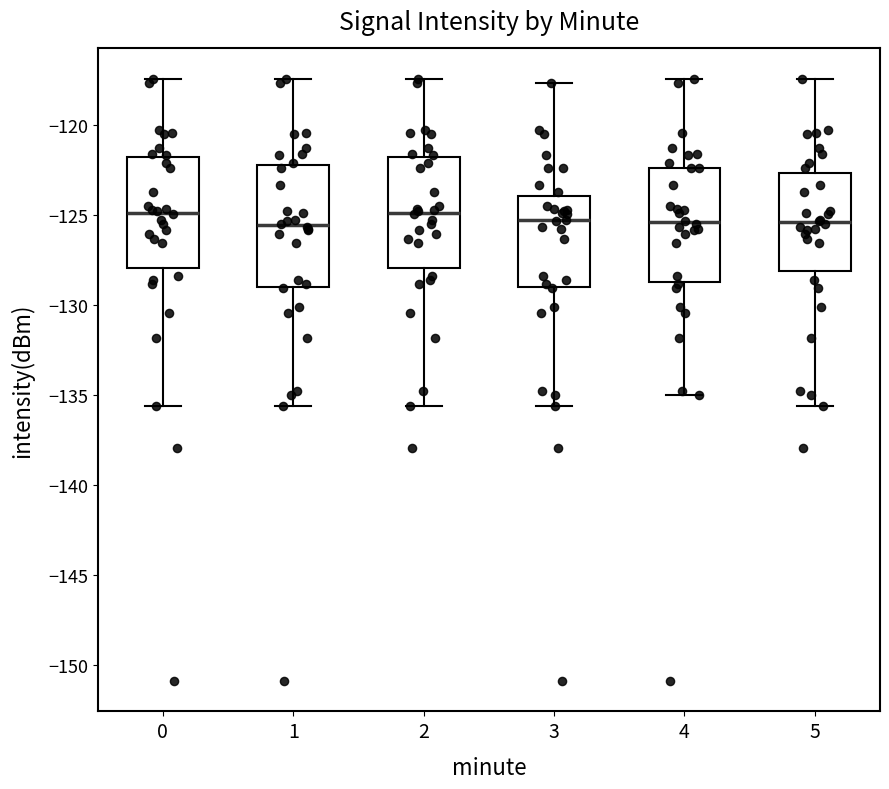

Reading left to right, transcribe this box plot: for each box, give where its median line is, the range the box spans, and where its two whiskers end, as read against the y-axis. The values are not printed on the chart, so give them approximately, as read against the axis.

0: median -125.0, box -128.0 to -122.0, whiskers -135.5 to -117.5
1: median -125.5, box -129.0 to -122.0, whiskers -135.5 to -117.5
2: median -125.0, box -128.0 to -122.0, whiskers -135.5 to -117.5
3: median -125.5, box -129.0 to -124.0, whiskers -135.5 to -117.5
4: median -125.5, box -128.5 to -122.5, whiskers -135.0 to -117.5
5: median -125.5, box -128.0 to -122.5, whiskers -135.5 to -117.5